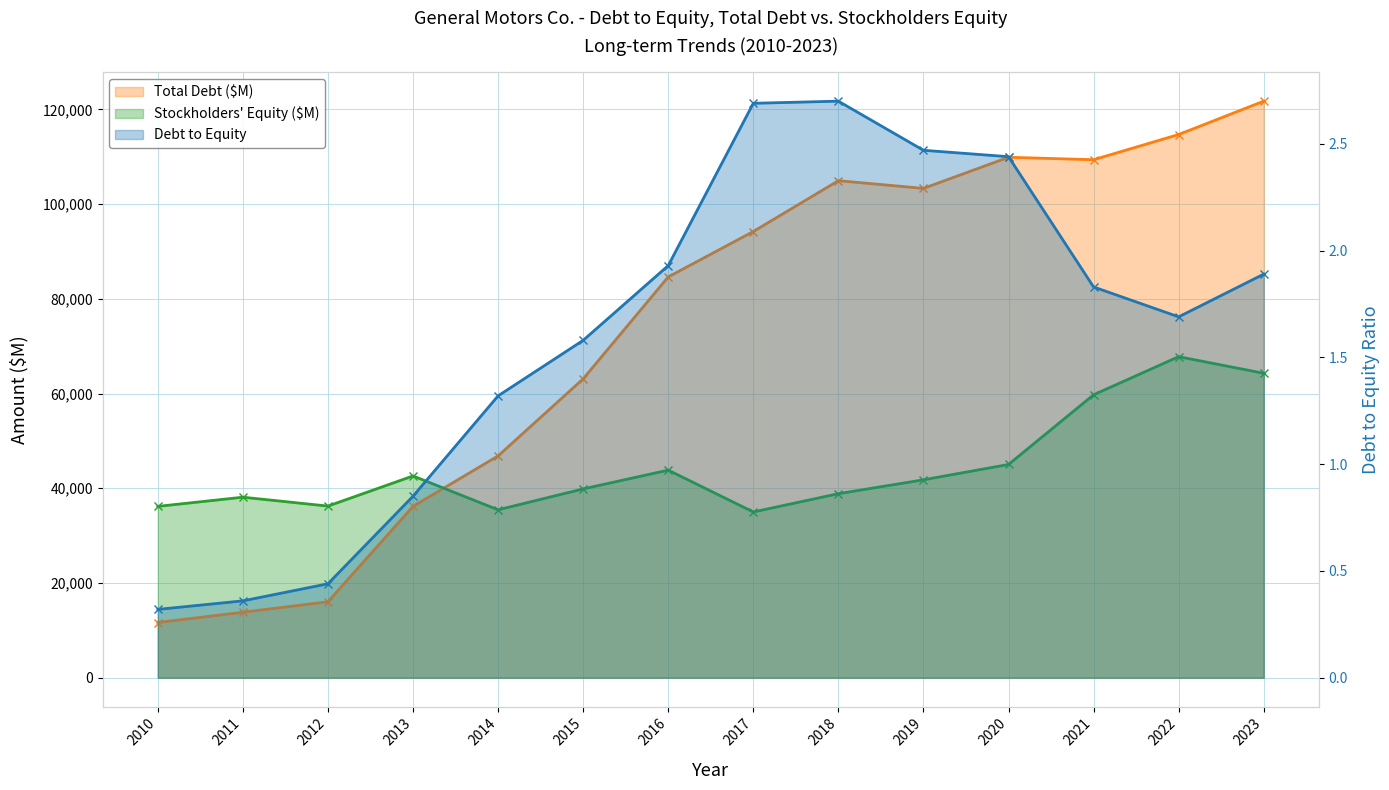

Where does the Stockholders Equity ($M) series first go above 41792?

2013